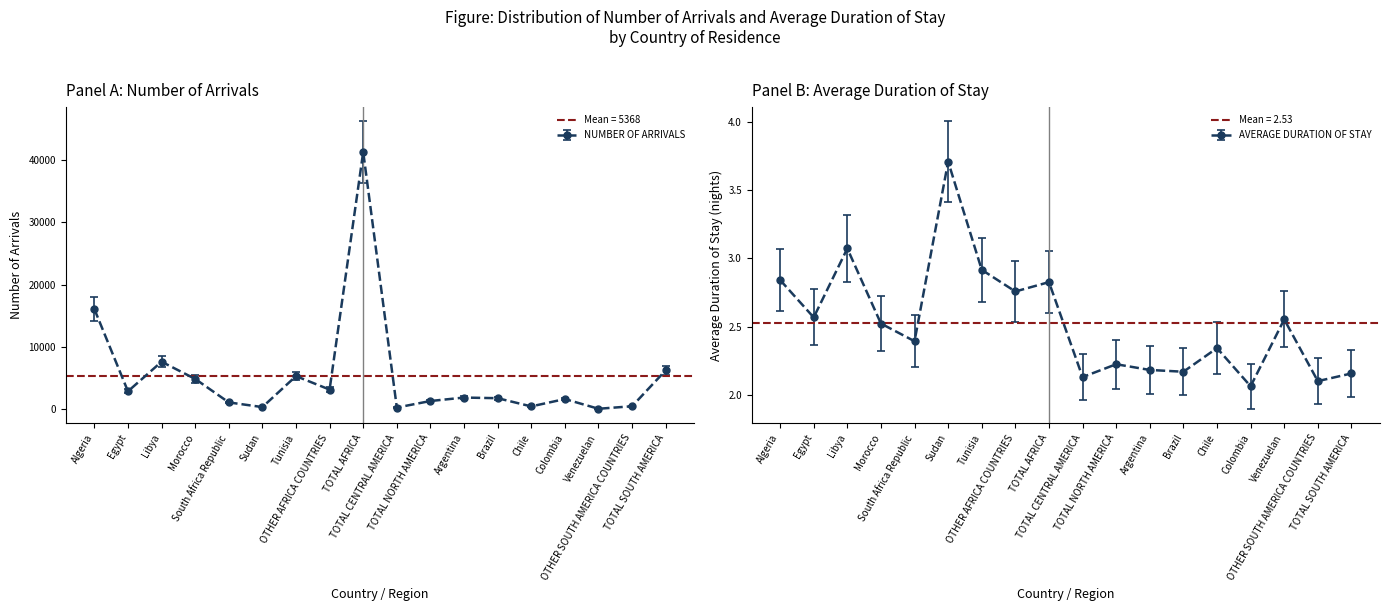

List the labels in order of value, smallest first.

Venezuelan, TOTAL CENTRAL AMERICA, Sudan, Chile, OTHER SOUTH AMERICA COUNTRIES, South Africa Republic, TOTAL NORTH AMERICA, Colombia, Brazil, Argentina, Egypt, OTHER AFRICA COUNTRIES, Morocco, Tunisia, TOTAL SOUTH AMERICA, Libya, Algeria, TOTAL AFRICA